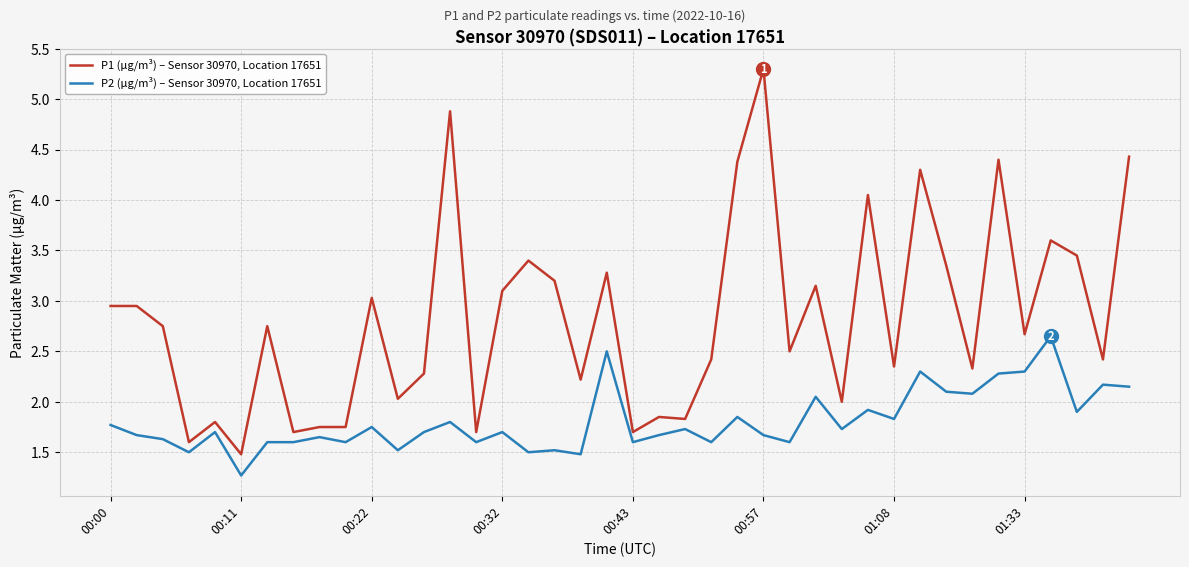

What is the lowest value of the P2 (µg/m³) – Sensor 30970, Location 17651 series?

1.3